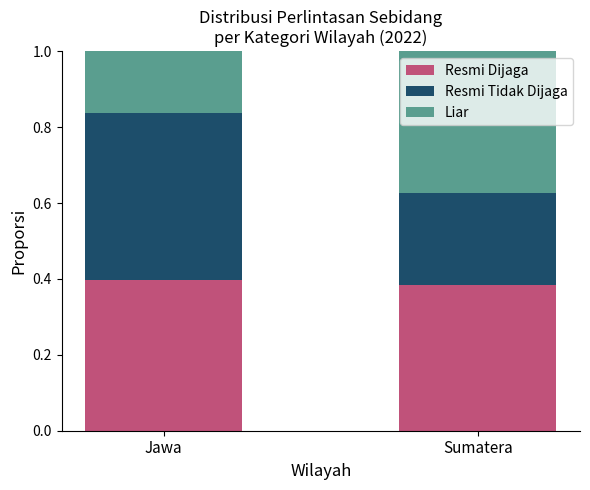

What is the sum of all Resmi Dijaga values?

0.8